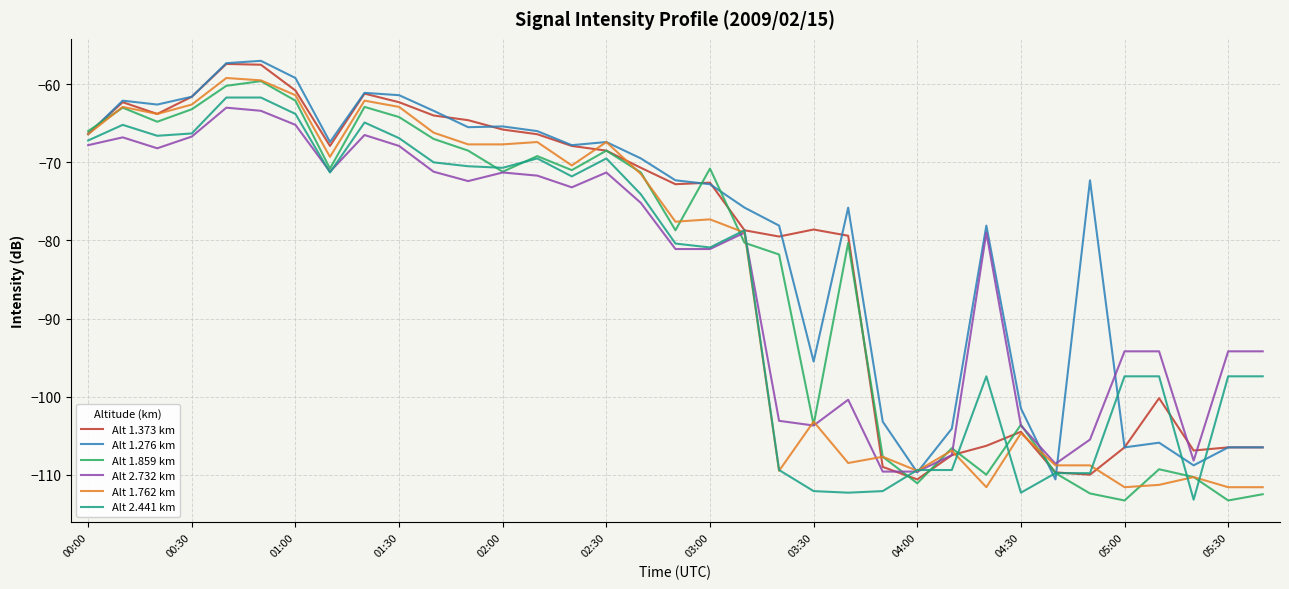

What is the average value of the Alt 1.276 km series?

-79.0